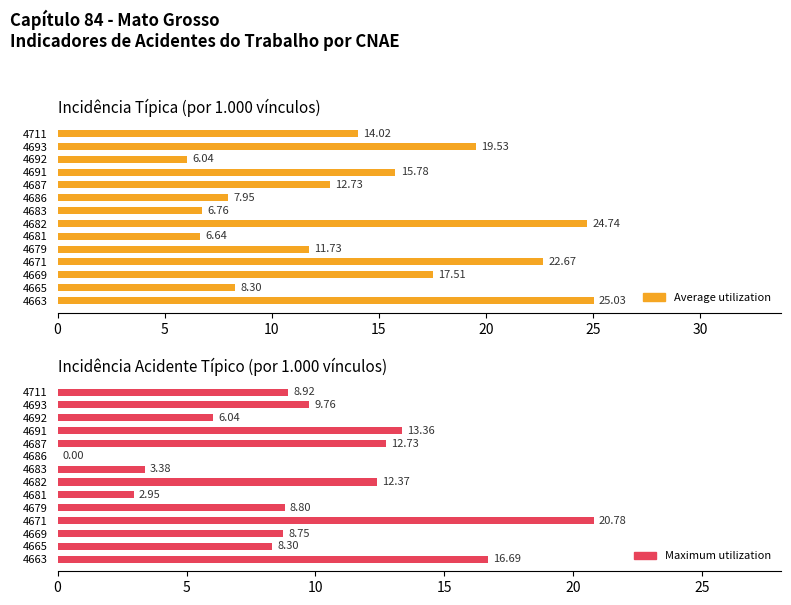

How many data points in Maximum utilization are above 8?

10